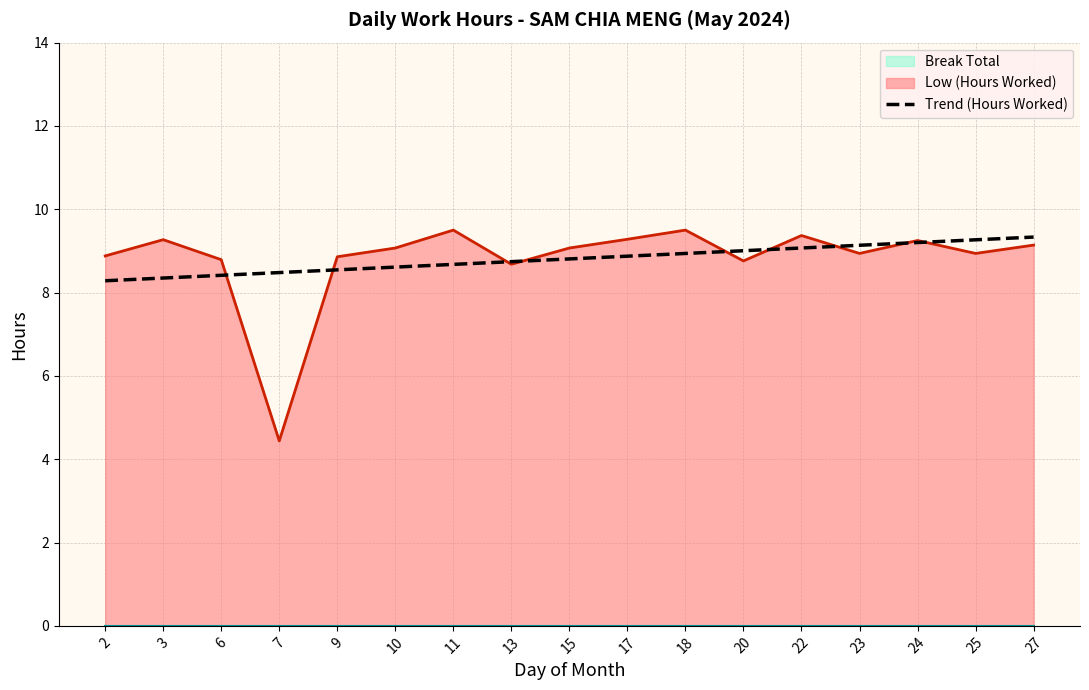

What is the highest value of the Low (Hours Worked) series?

9.5